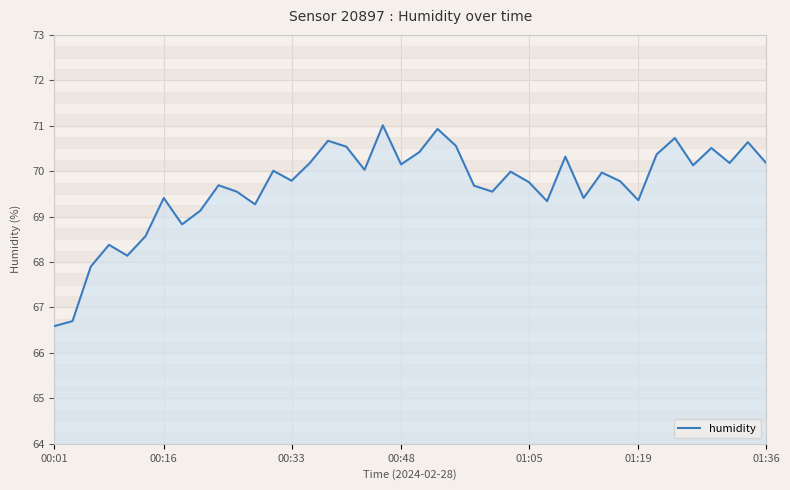

How many series are shown in this chart?

1